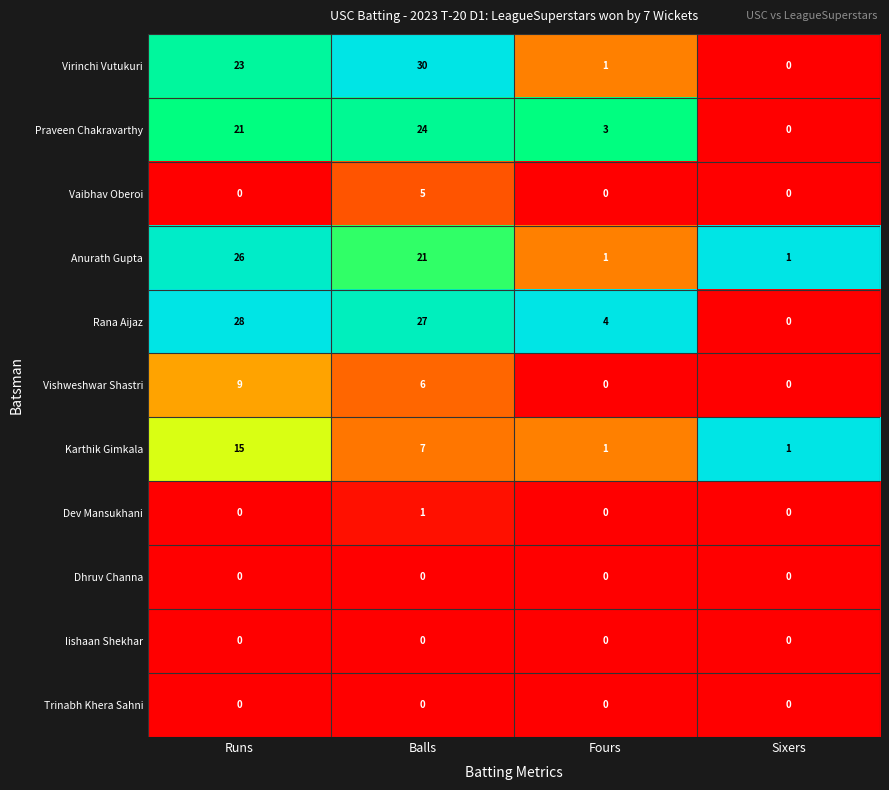

How many series are shown in this chart?

11